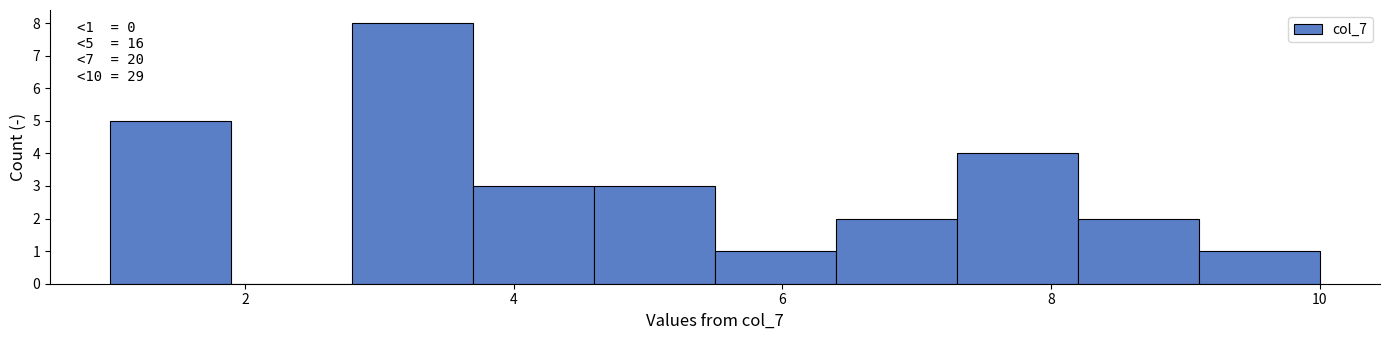

Over which range of the x-axis is the bar tallest?

2.8 to 3.7